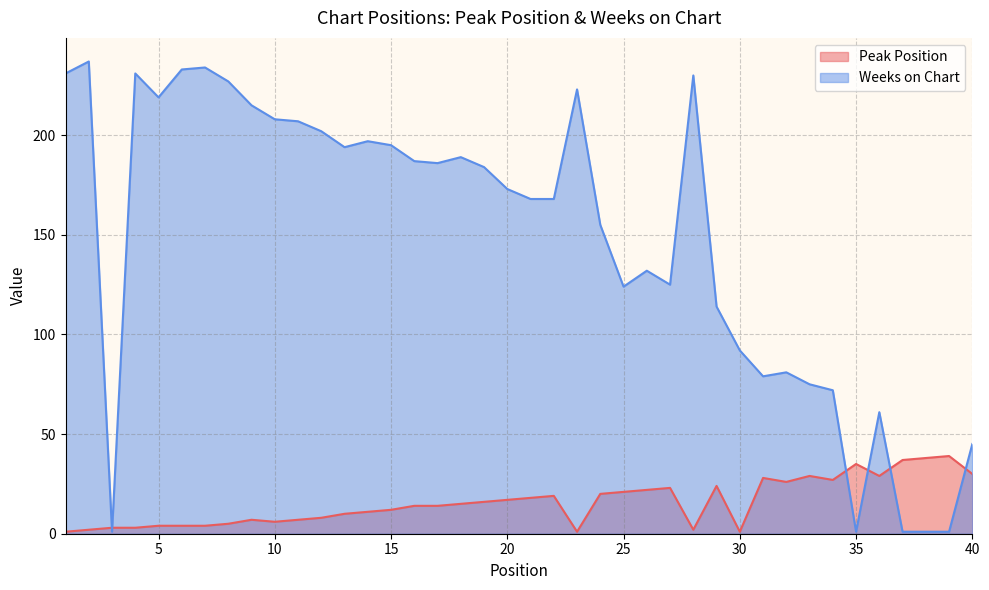

What are all the series names shown in the legend?

Peak Position, Weeks on Chart